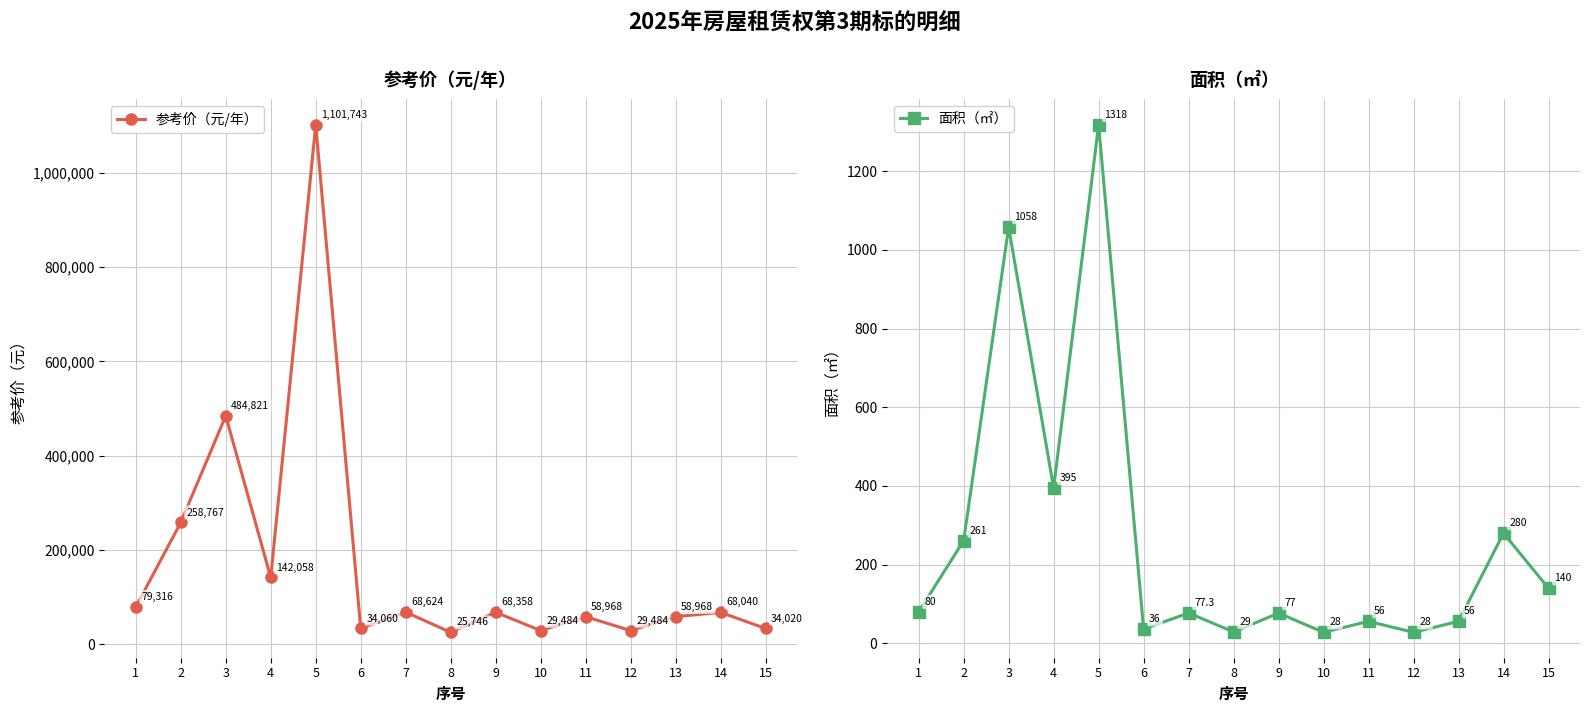

True or false: 面积（㎡） and 参考价（元/年） cross at least once.

False